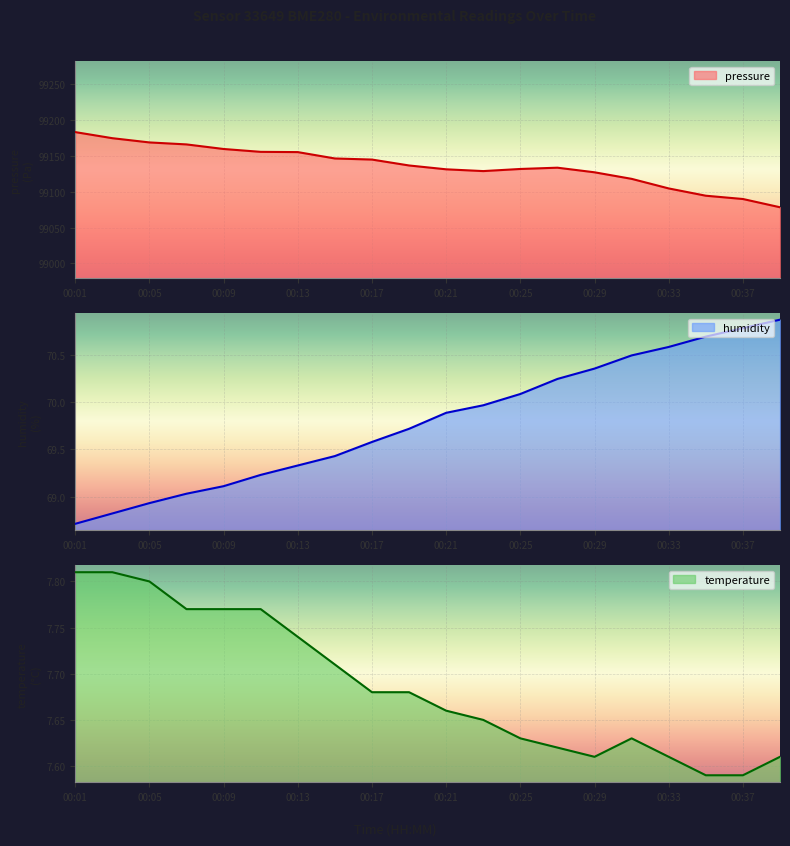

Rank the series by their maximum value, from highest to lowest.

pressure, humidity, temperature